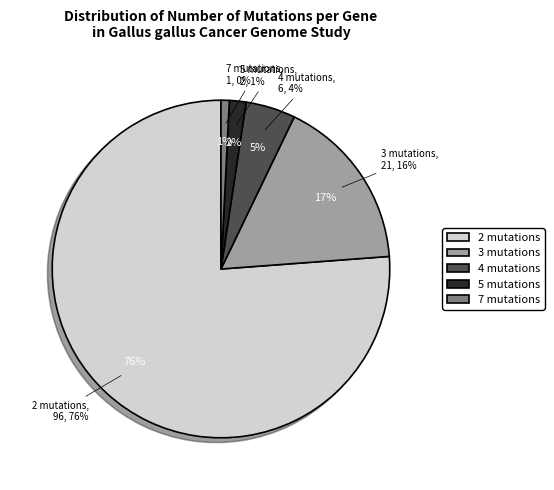

To the nearest percent, what is the difference between the largest and smallest slice percentages?

75%